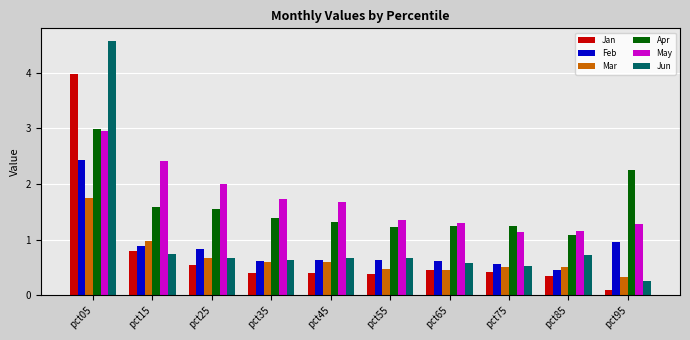

Which series has the largest total across all categories?

May